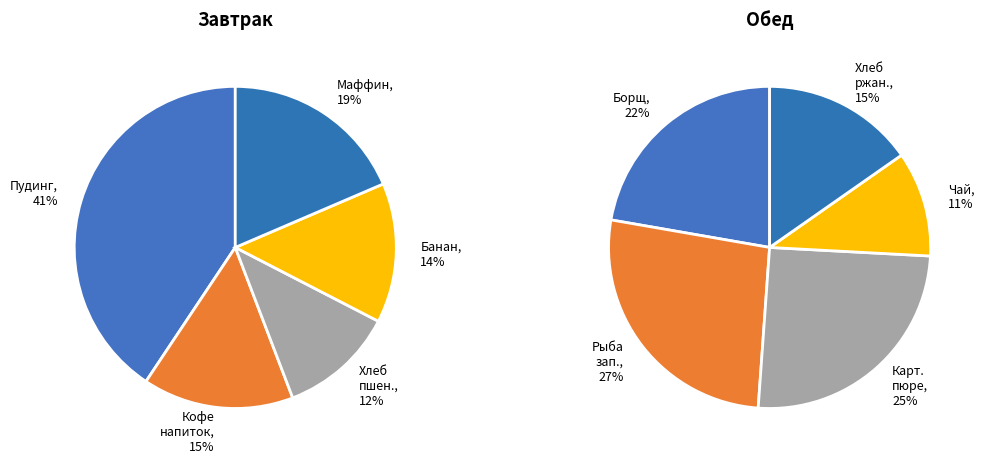

To the nearest percent, what portion does 3 represent?

14%